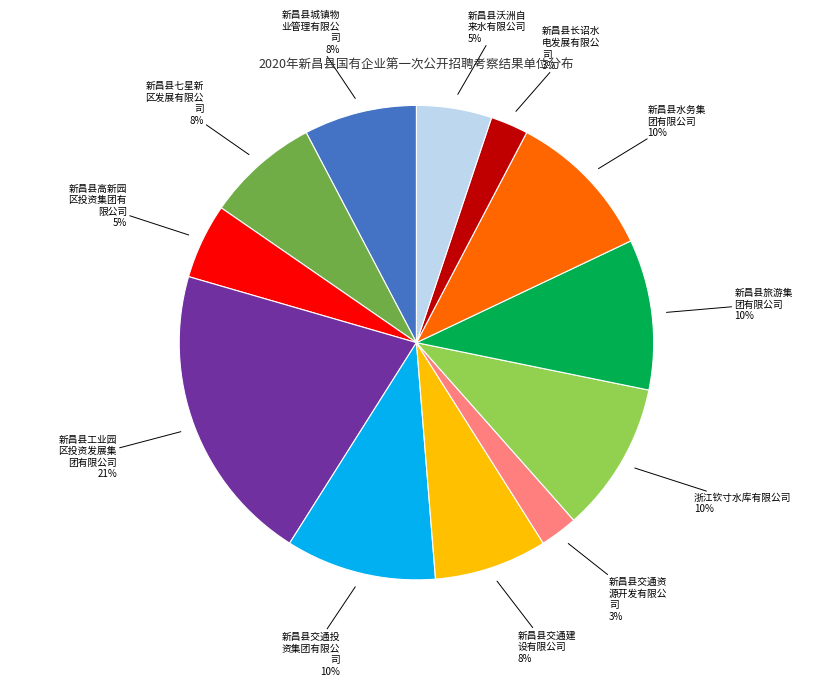

To the nearest percent, what is the difference between the largest and smallest slice percentages?

18%